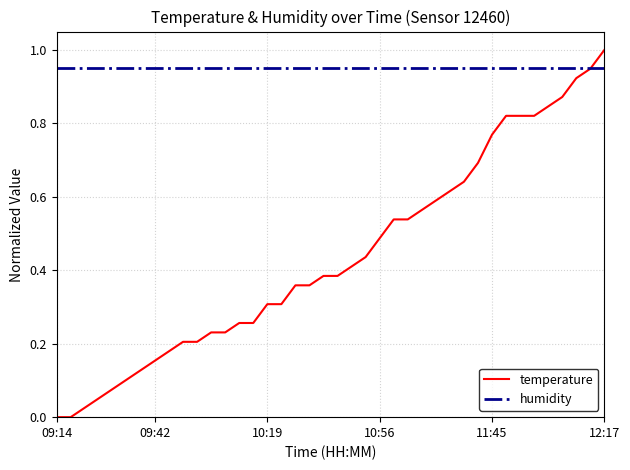

Rank the series by their maximum value, from highest to lowest.

temperature, humidity